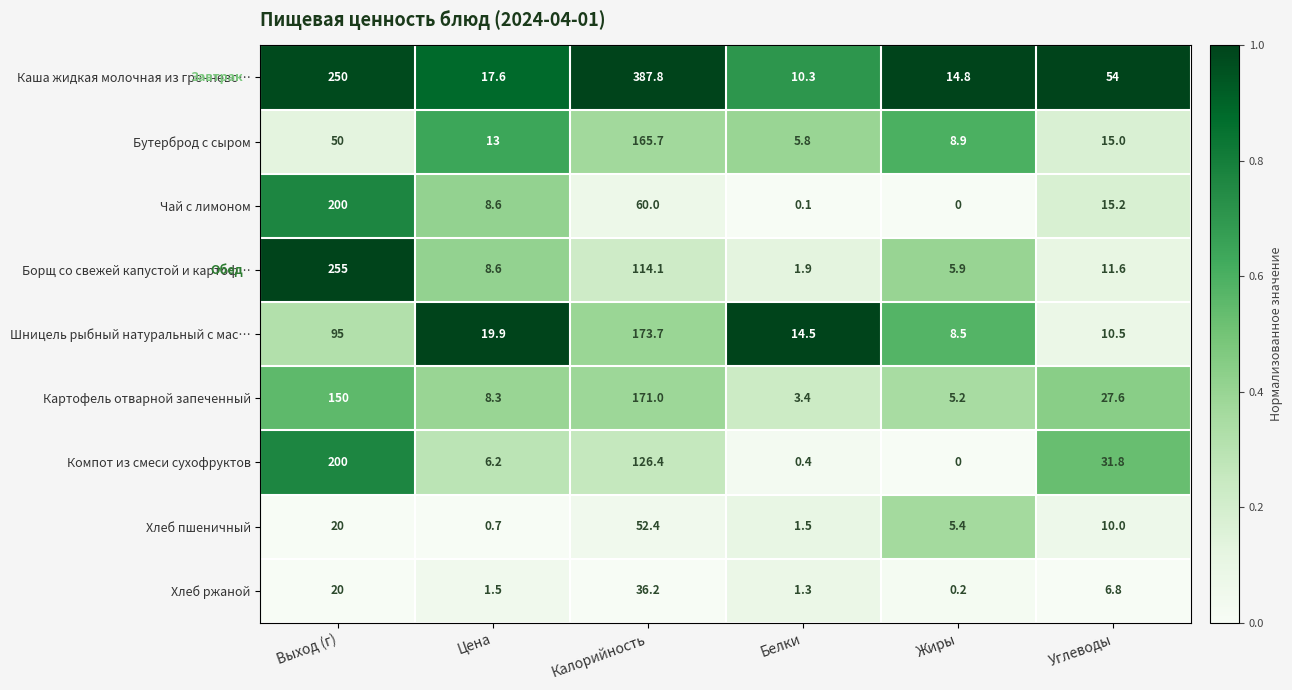

What is the total value across all series at Углеводы?

182.5